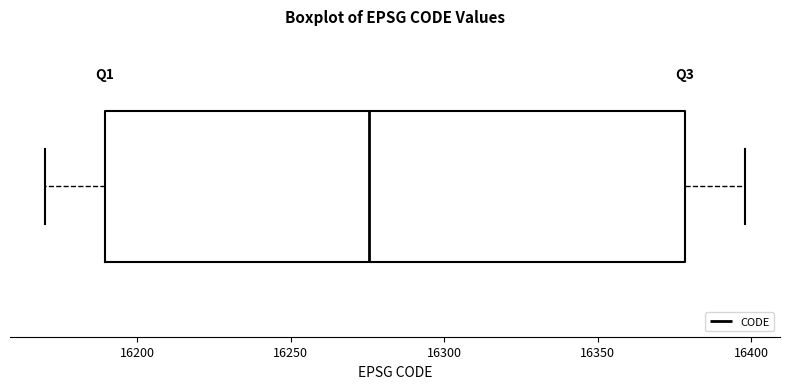

Read this box plot against the x-axis: the position of the median line, the range covered by the box, and the ends of both whiskers. The values are not printed on the chart, so give them approximately, as read against the axis.

median 16275, box 16190 to 16380, whiskers 16170 to 16400